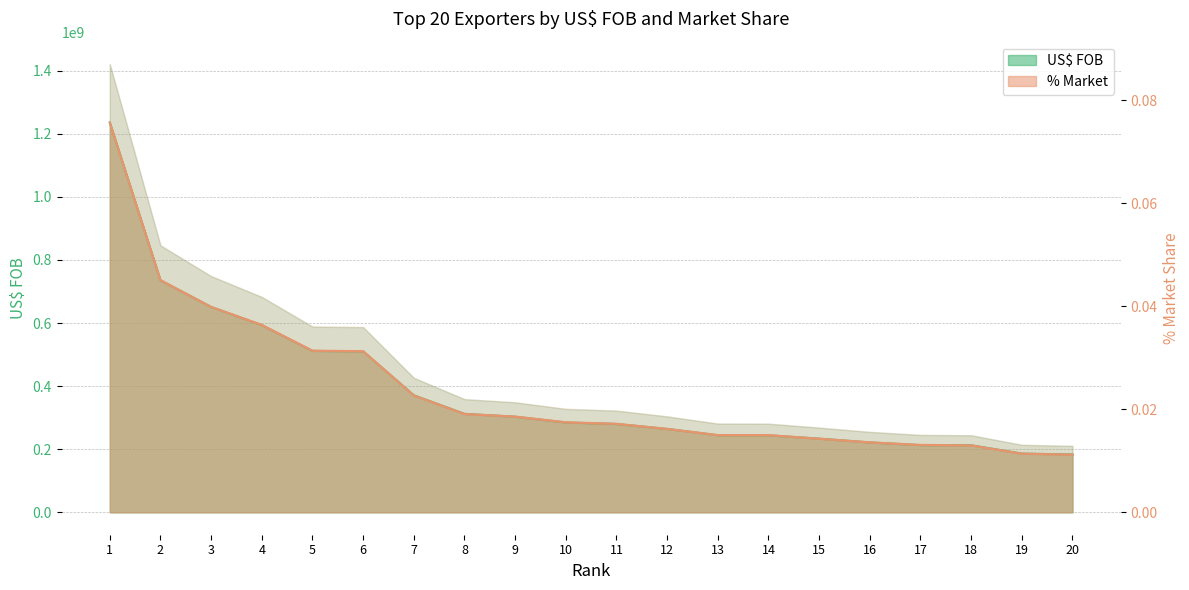

The US$ FOB series shows 213001435.0 at 17. True or false?

True